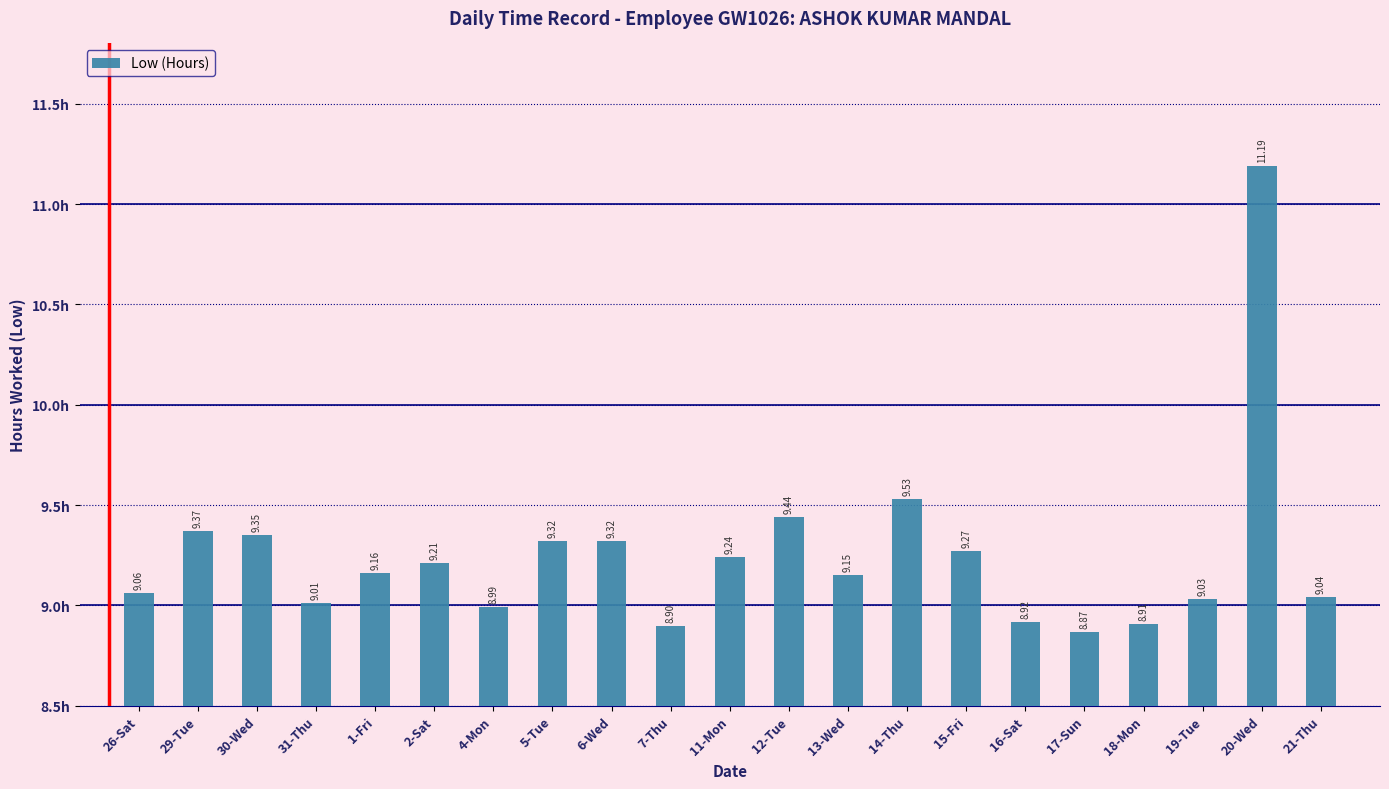

What is the difference between the maximum and minimum values?

2.3